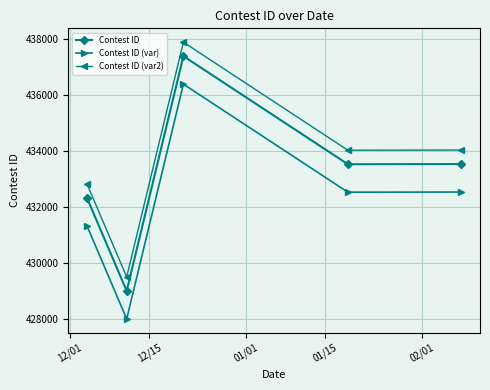

What is the lowest value of the Contest ID (var) series?

428009